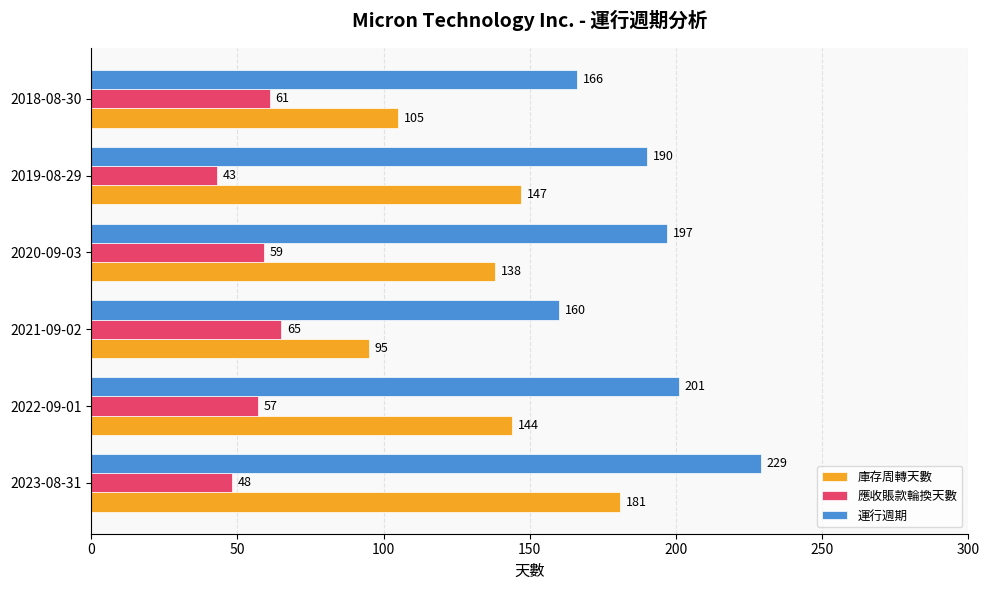

Read the 庫存周轉天數 value at 2018-08-30.

105